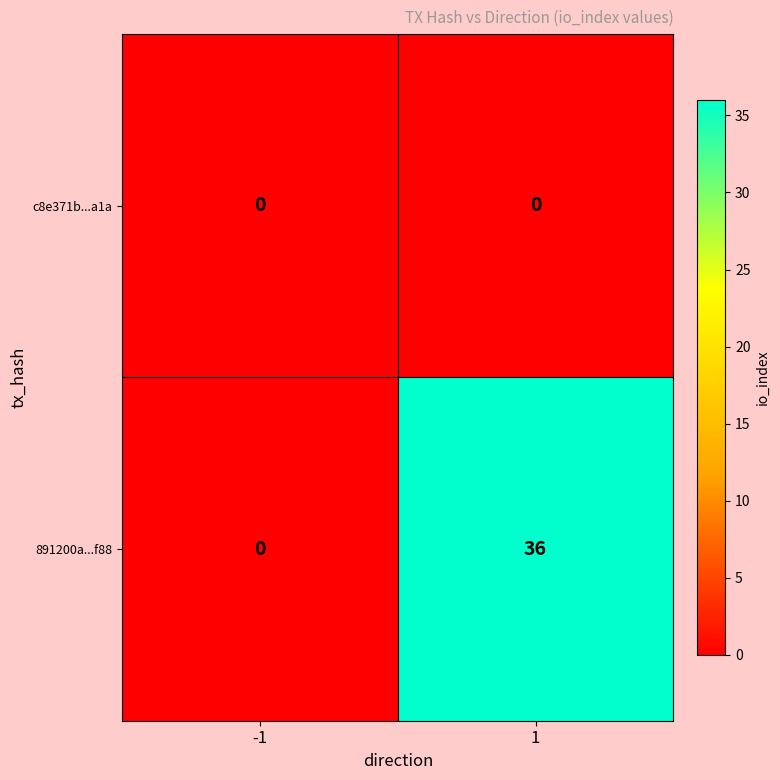

How many distinct data groups are displayed?

2